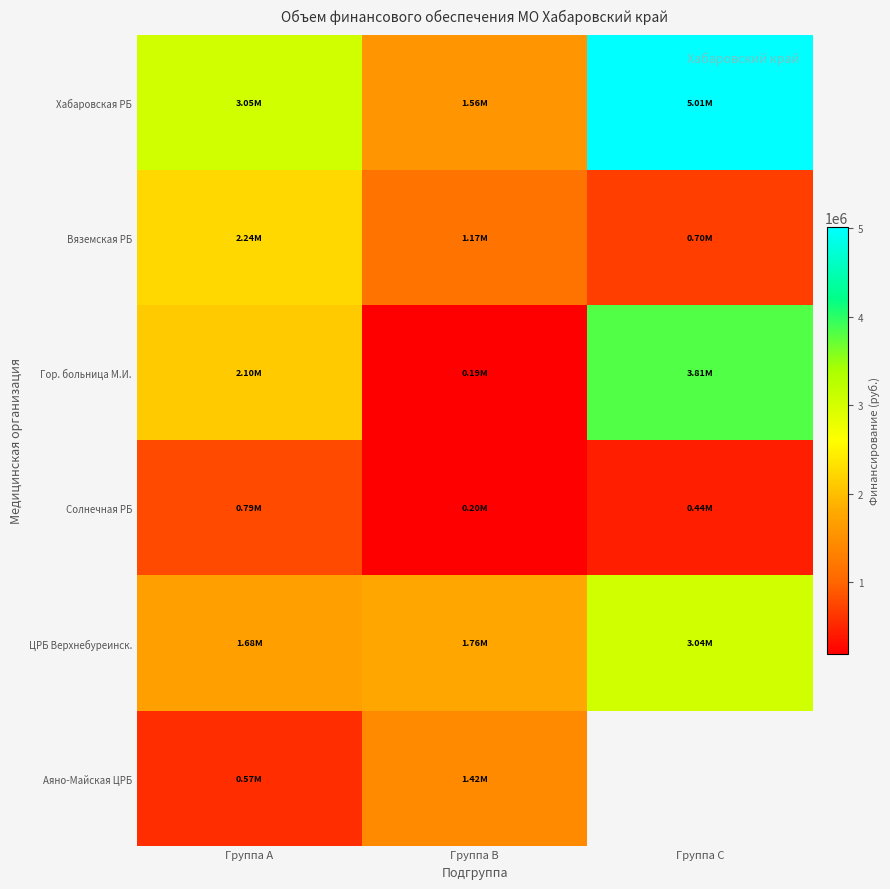

The value of Солнечная РБ at Группа C is 671908.4. True or false?

False